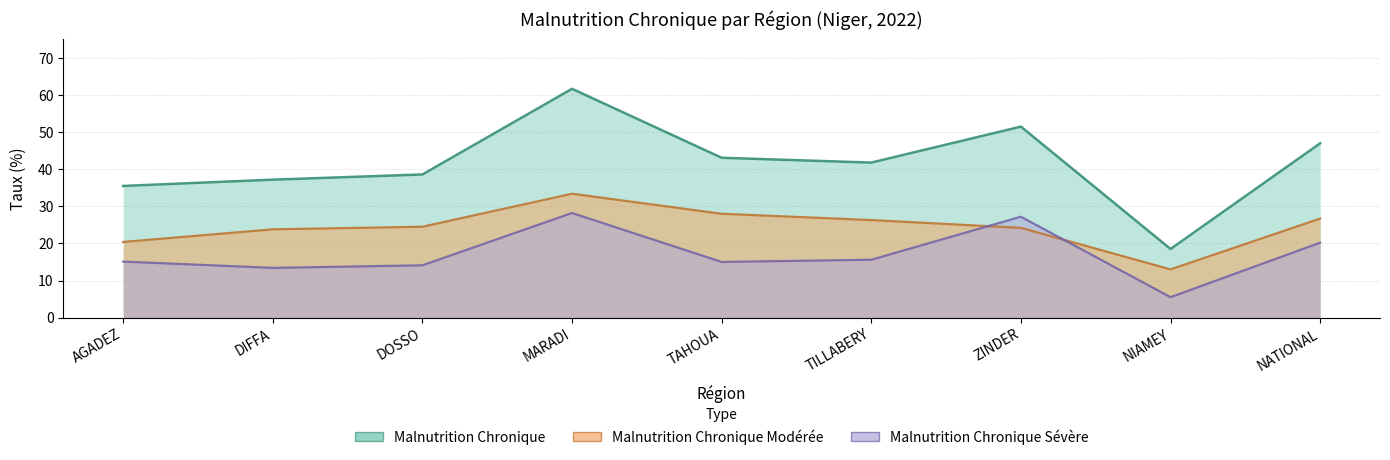

What position from the right is AGADEZ?

9